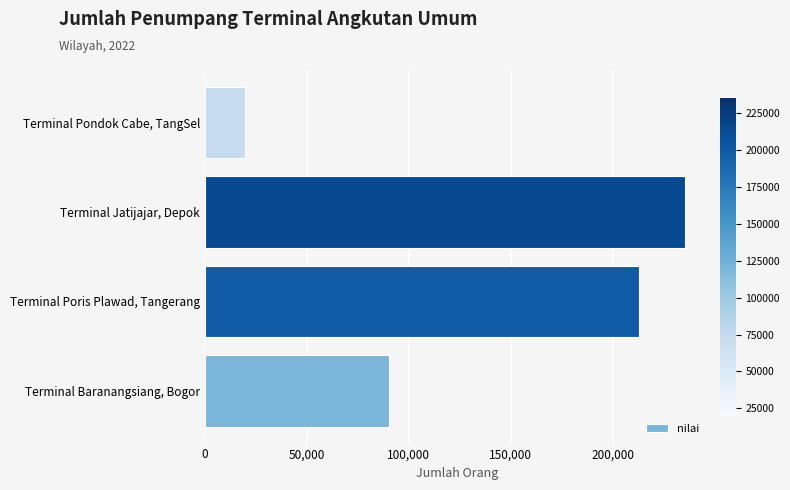

What is the change in value from Terminal Baranangsiang, Bogor to Terminal Jatijajar, Depok?

+145250